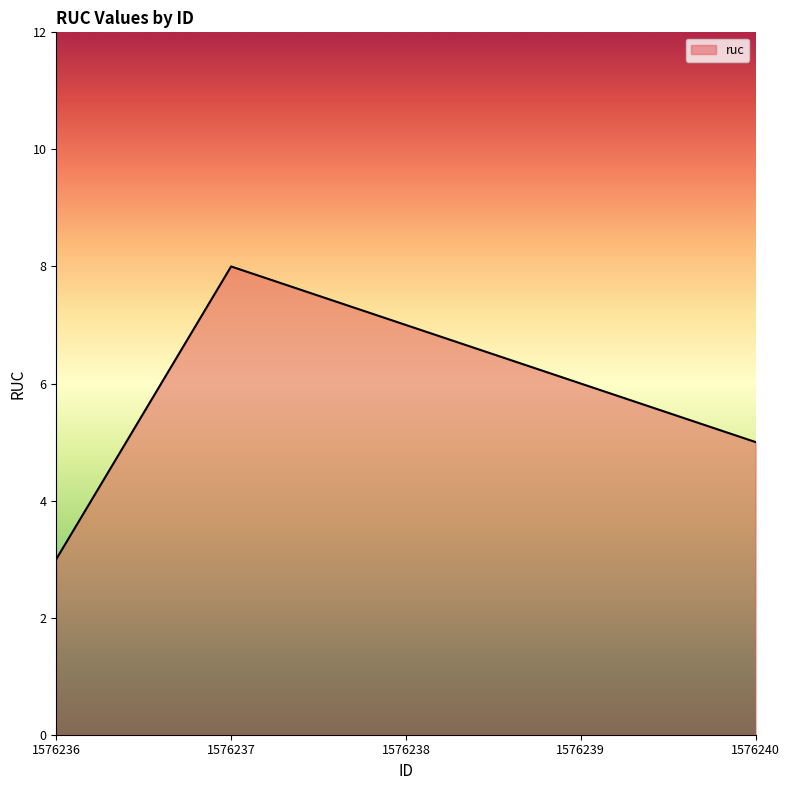

Which has a higher value, 1576237 or 1576236?

1576237